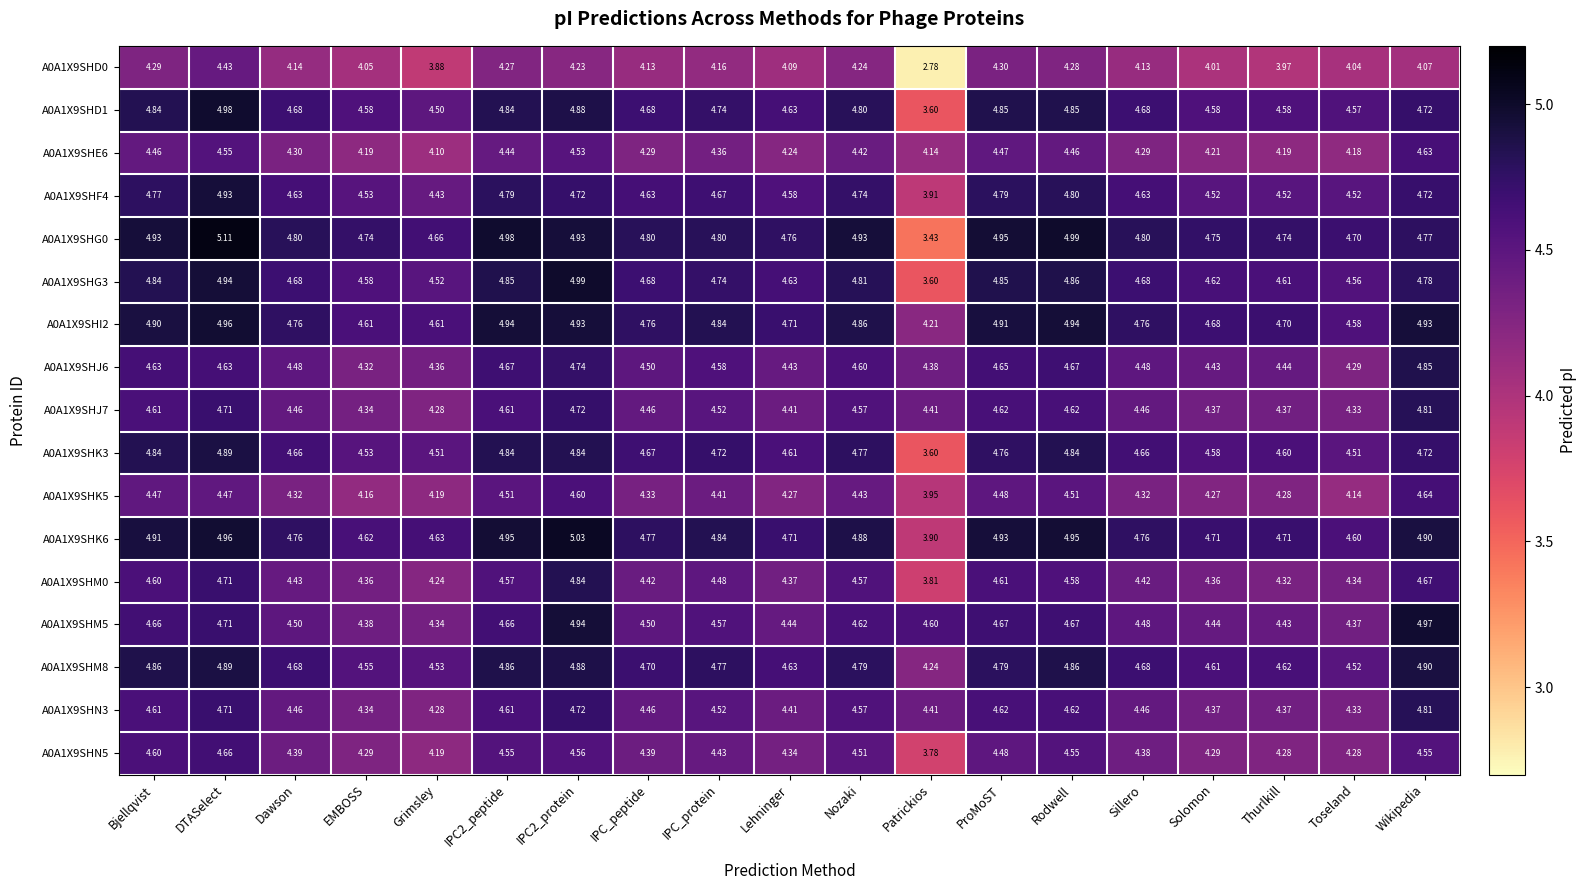

At which category is the sum across all series the highest?

DTASelect